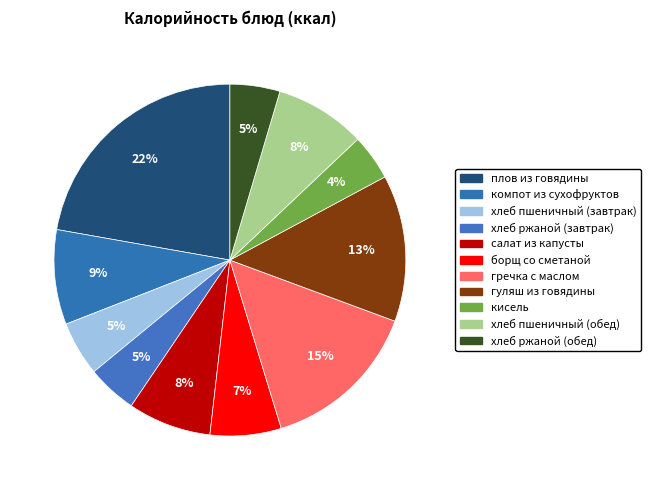

Count the number of slices in the pie.

11